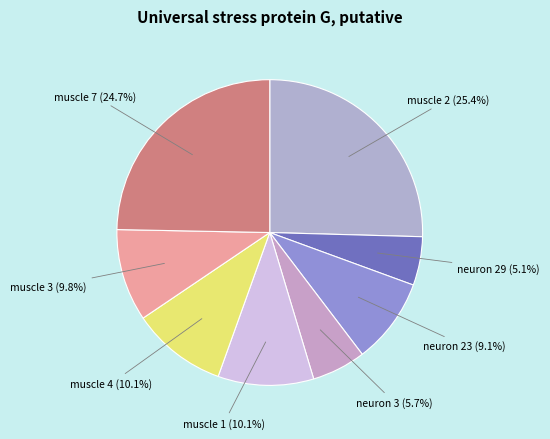

Which slice is the smallest?

neuron 29